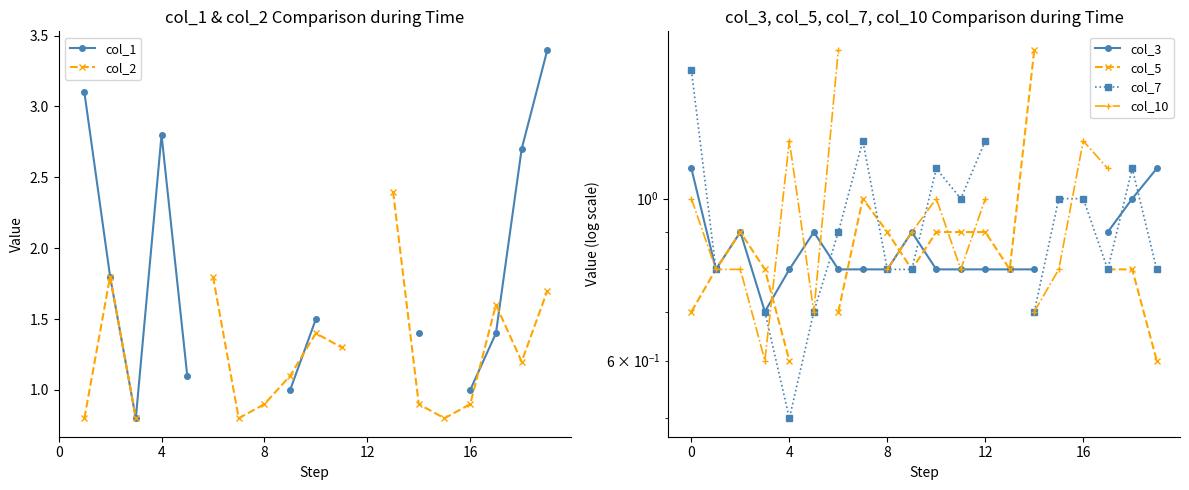

Between 12 and 12, which is larger?

12